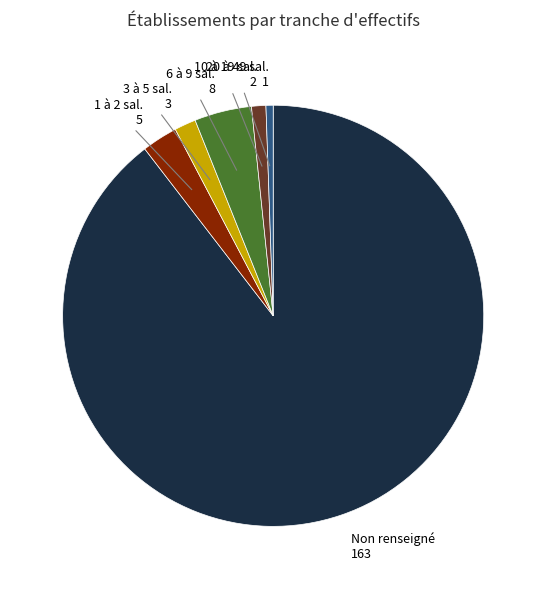

Does any single category account for the majority?

Yes